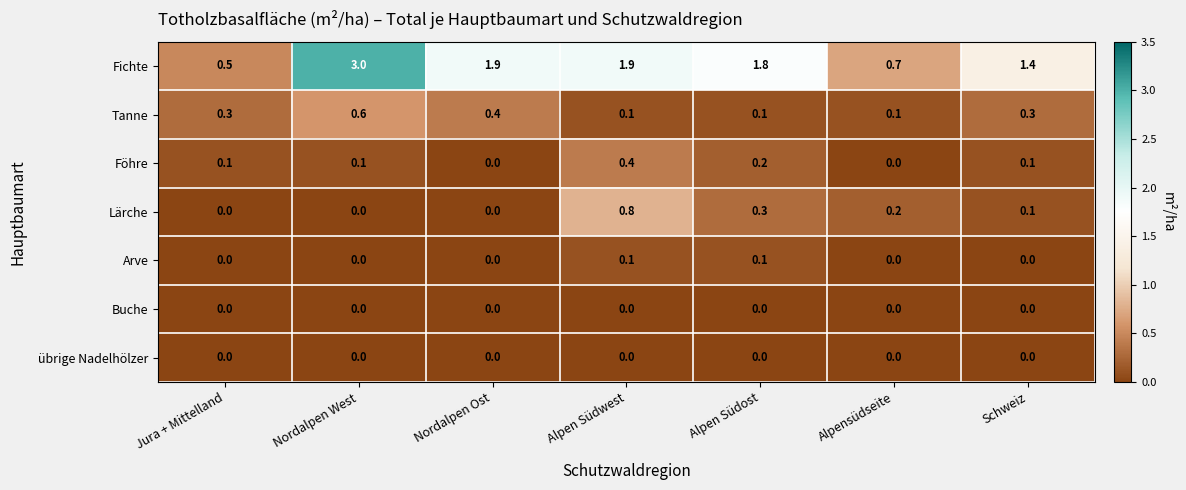

At which label does Fichte first exceed 1?

Nordalpen West